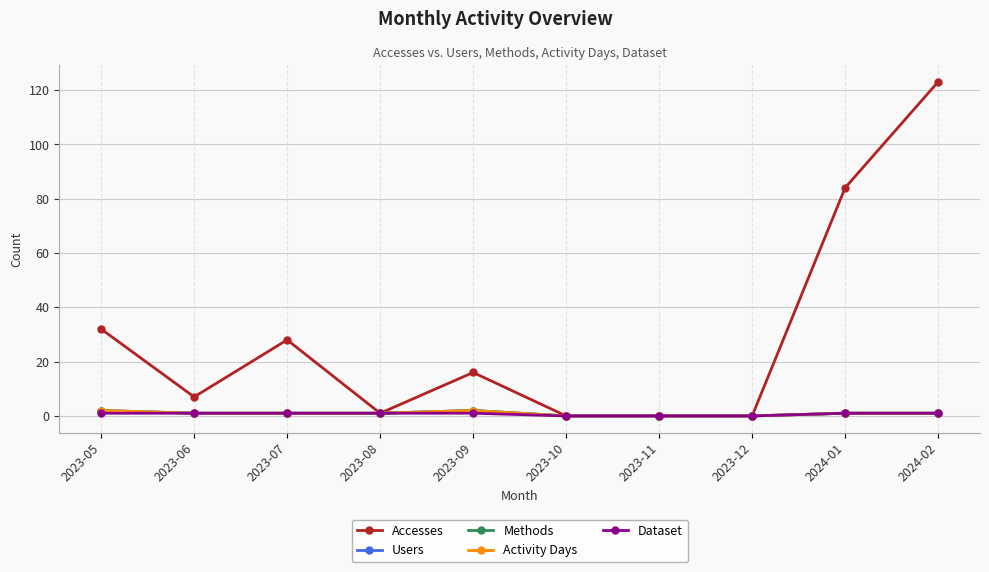

Does the chart display data point markers on the line(s)?

Yes